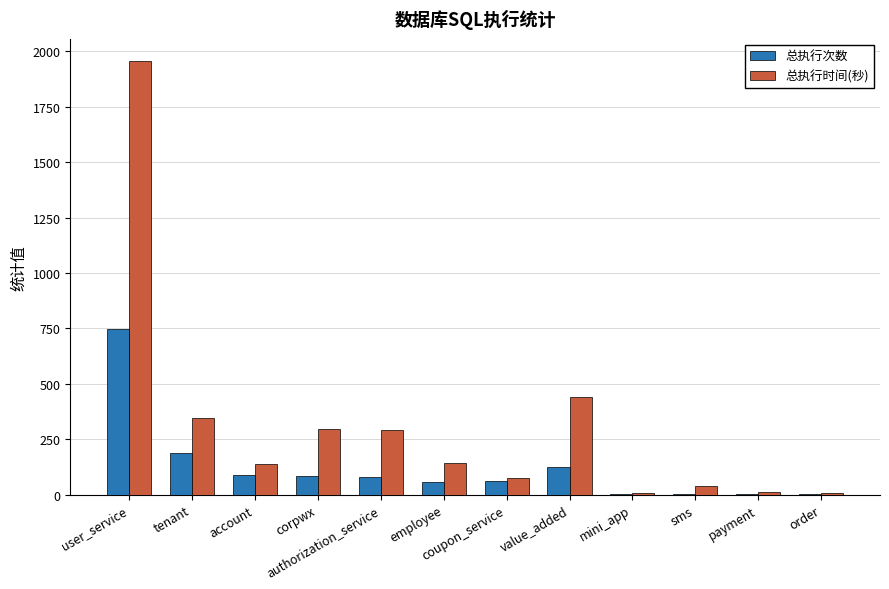

At which category is the sum across all series the highest?

user_service